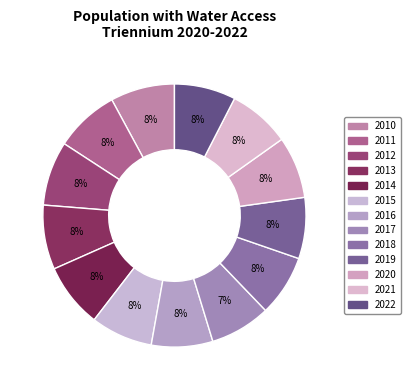

How many slices are in this pie chart?

13